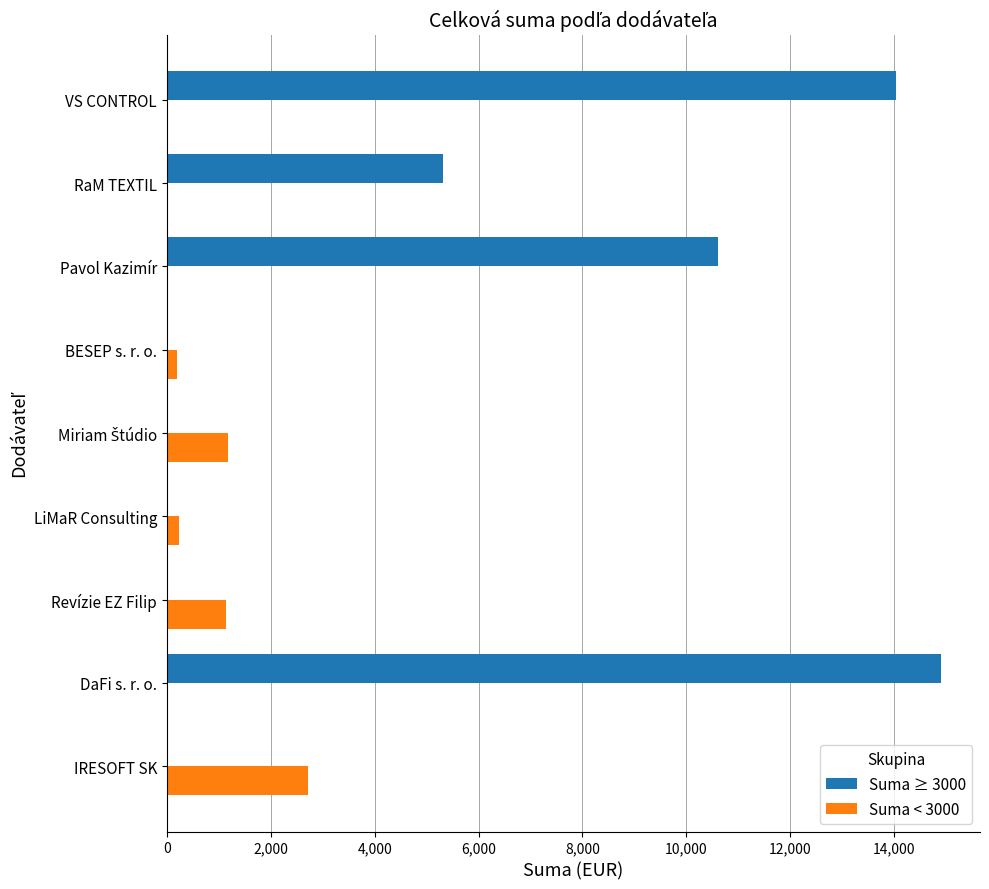

The value of Suma < 3000 at RaM TEXTIL is 0.0. True or false?

True